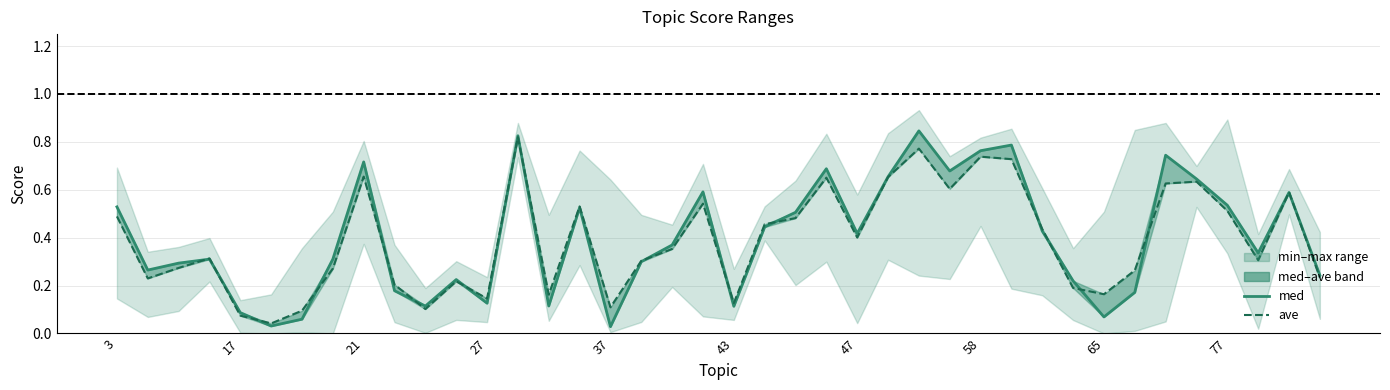

Which series has the largest range (max minus min)?

med